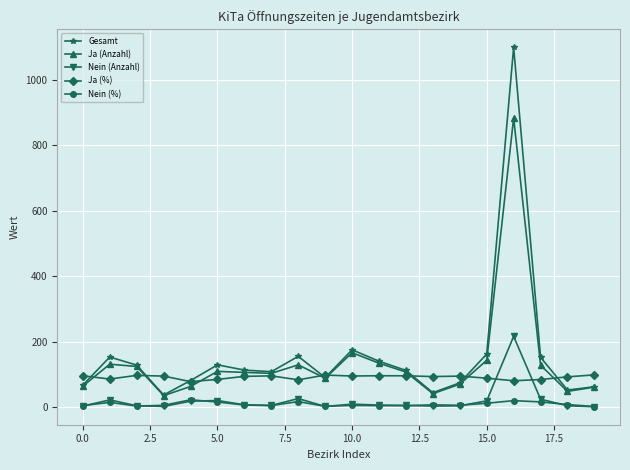

True or false: Ja (%) and Nein (%) intersect in this chart.

False